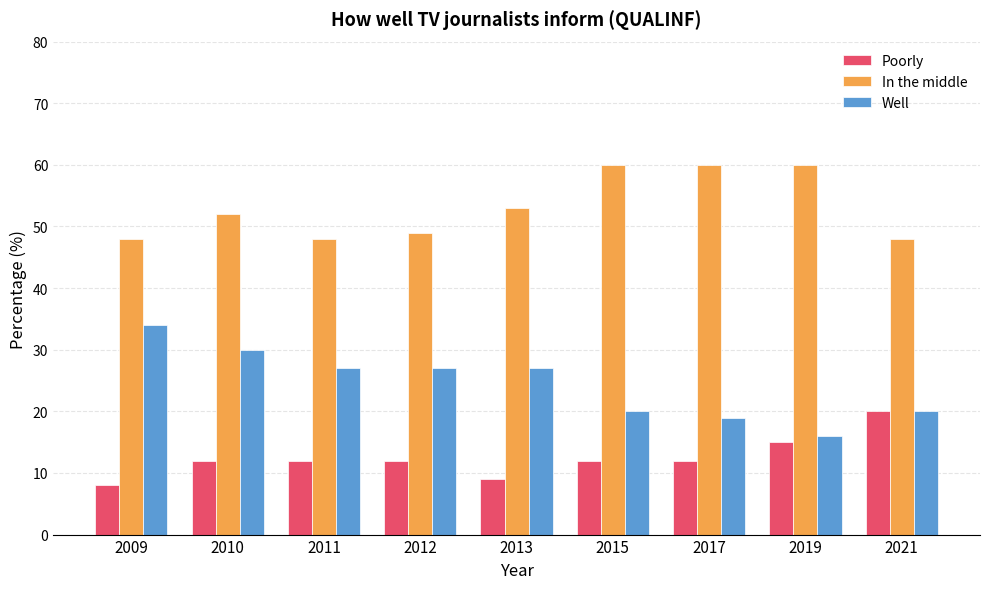

Rank the series by their maximum value, from highest to lowest.

In the middle, Well, Poorly